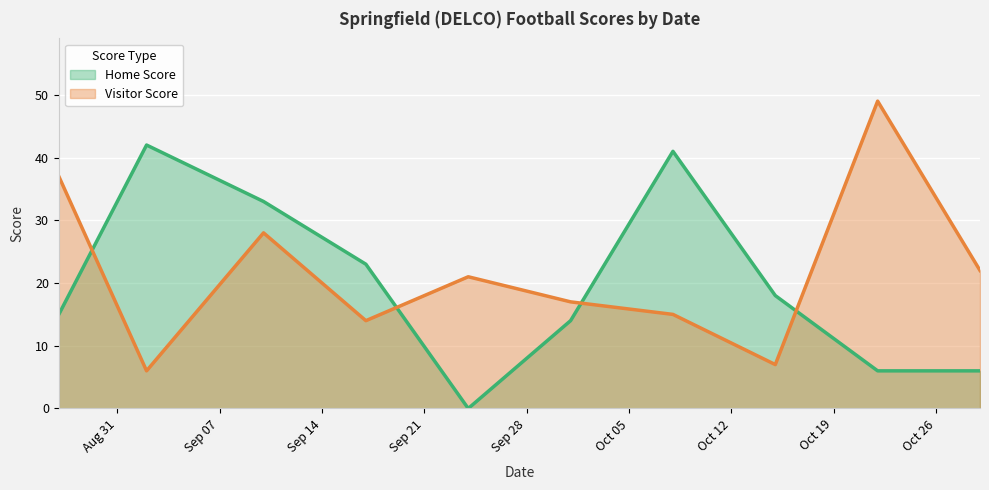

At which category does Home Score reach its first local valley?

2021-09-24